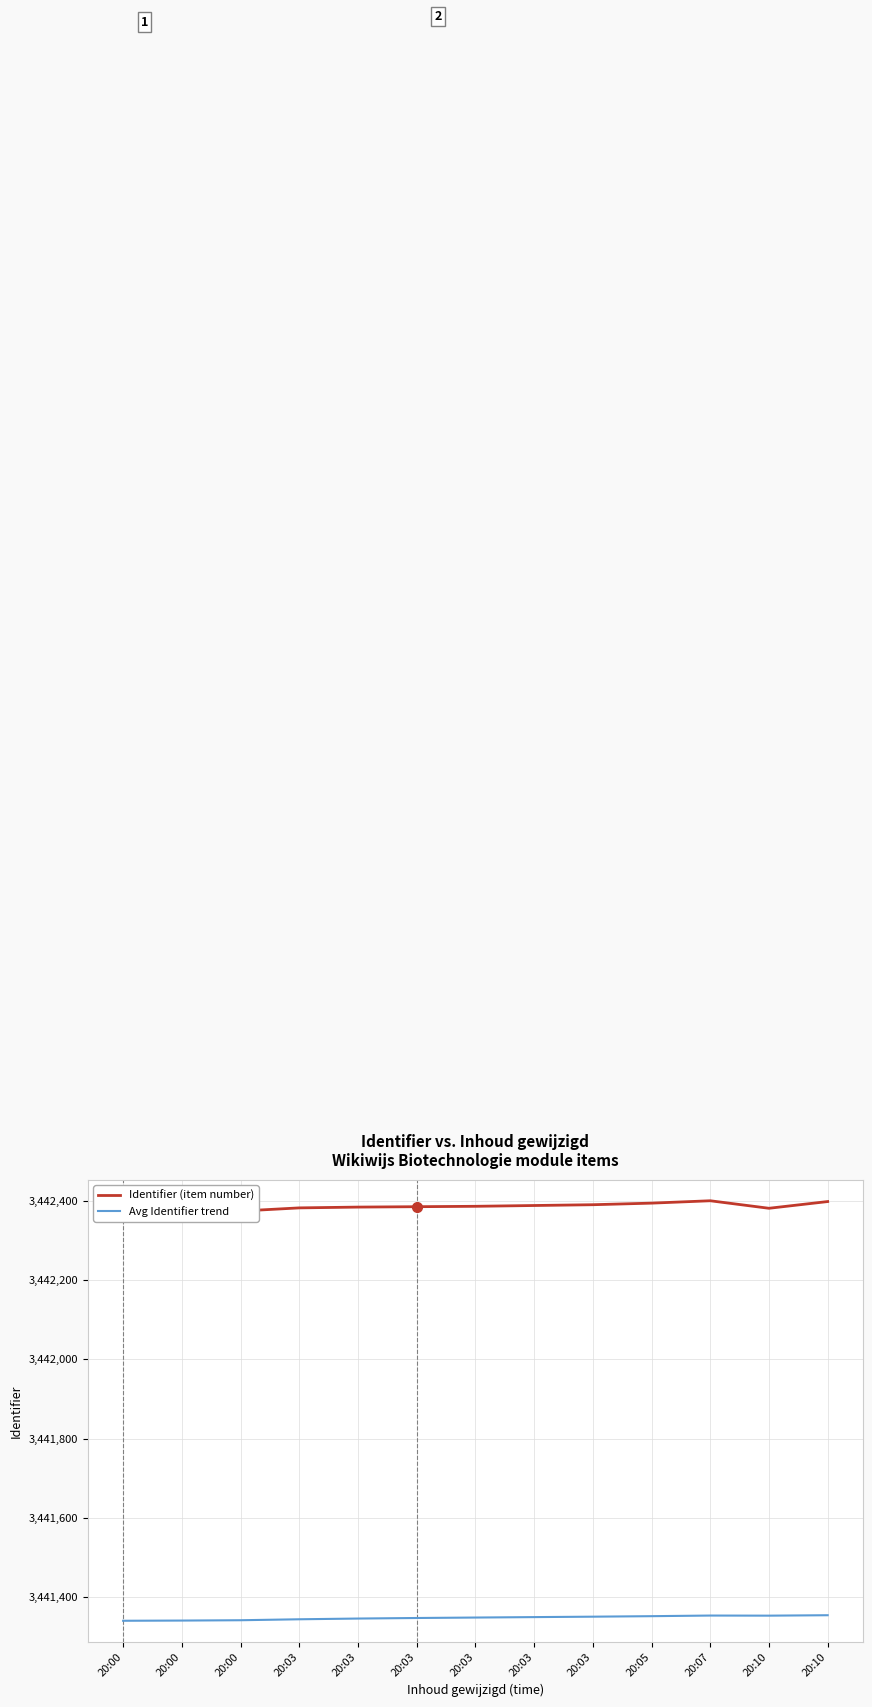

True or false: Identifier (item number) has a value of 3442391.0 at 20:03.

True